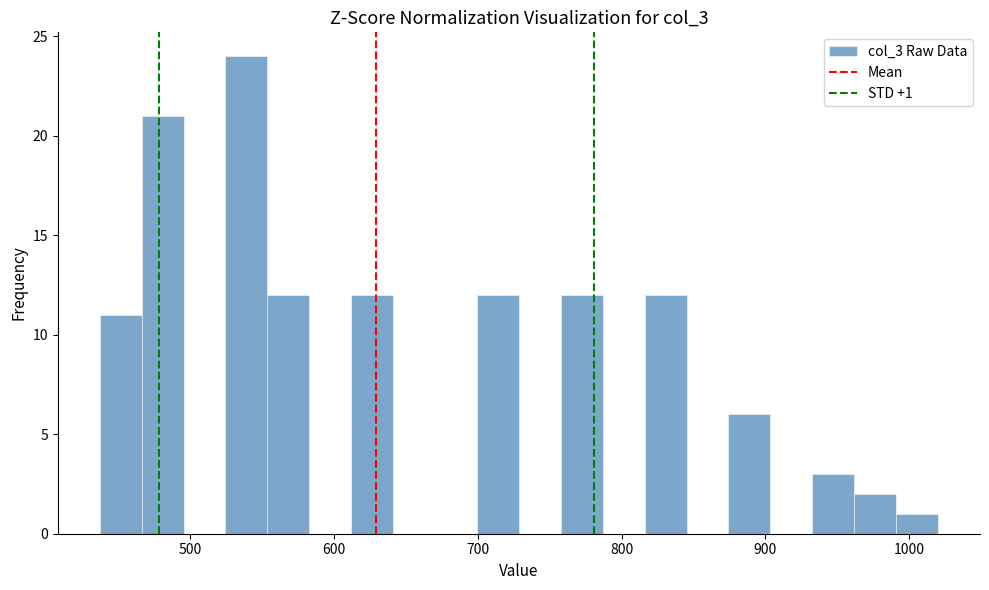

Read against the x-axis, roughly where is the centre of the tallest bar?

540